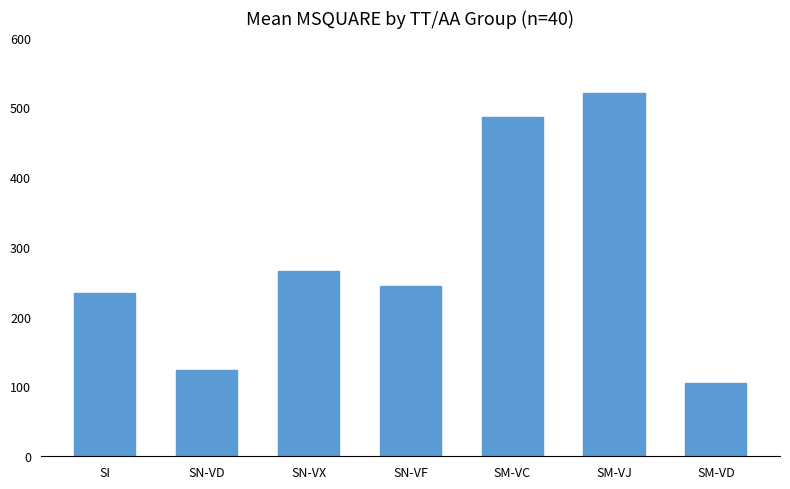

What value does the data have at SN-VX?

264.9